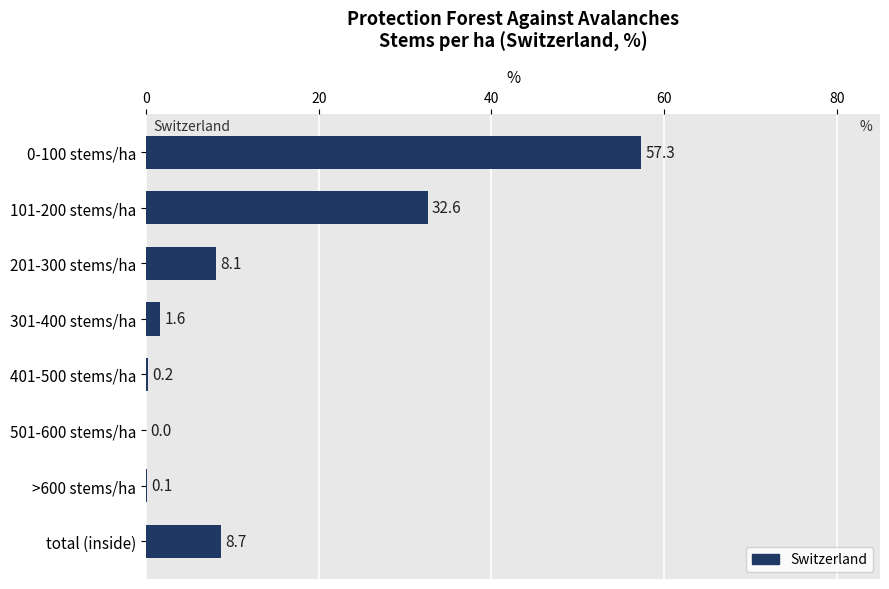

True or false: the data shows 0.2 at 401-500 stems/ha.

True